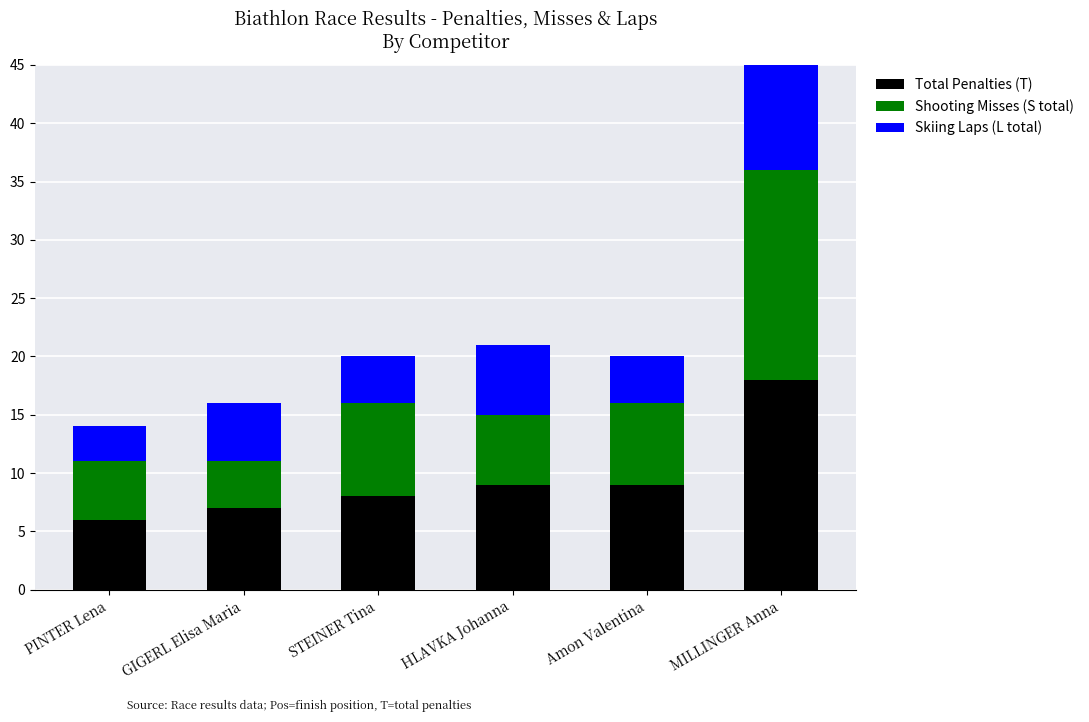

The Total Penalties (T) series shows 7 at GIGERL Elisa Maria. True or false?

True